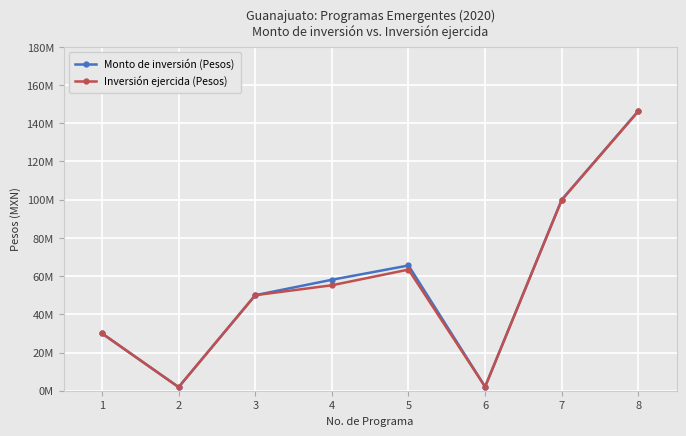

Reading left to right, extract all data points from this chart.

Monto de inversión (Pesos): 1=30000000.0	2=1883914.2	3=50000000.0	4=58084417.8	5=65552339.2	6=2075715.0	7=100000000.0	8=146451866.4
Inversión ejercida (Pesos): 1=30000000.0	2=1883914.2	3=50000000.0	4=55200483.0	5=63410768.7	6=2075715.0	7=99824887.0	8=146324142.9